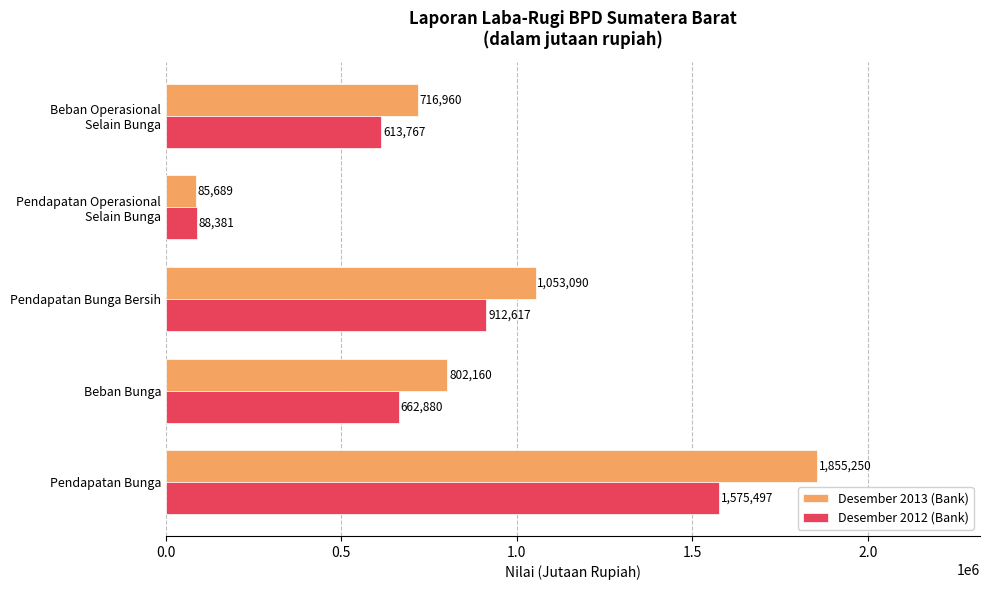

Where is Desember 2013 (Bank) nearest to the value 970469?

Pendapatan Bunga Bersih